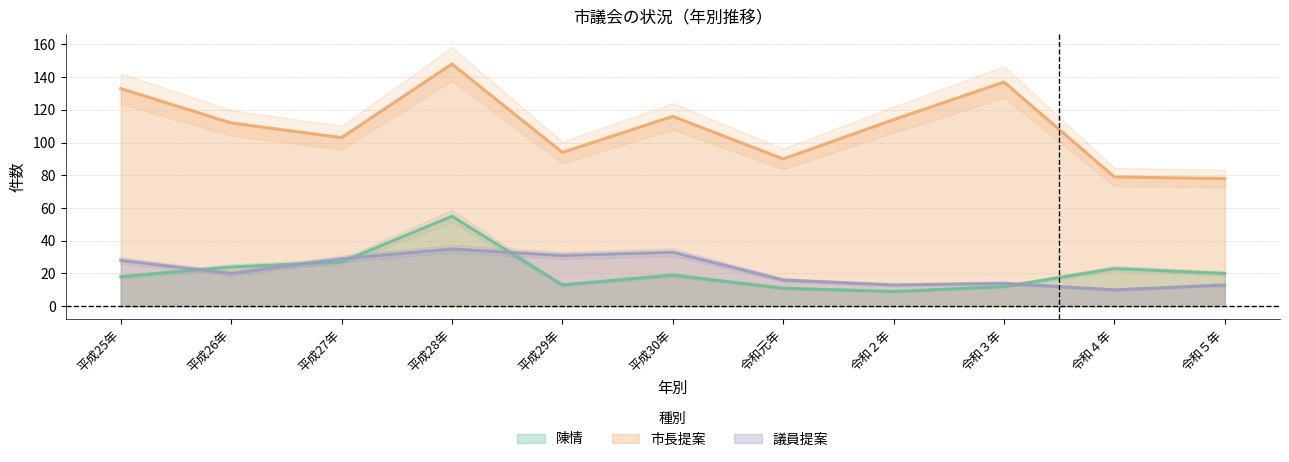

What is the sum of the 議員提案 values at 平成26年 and 平成29年?

51